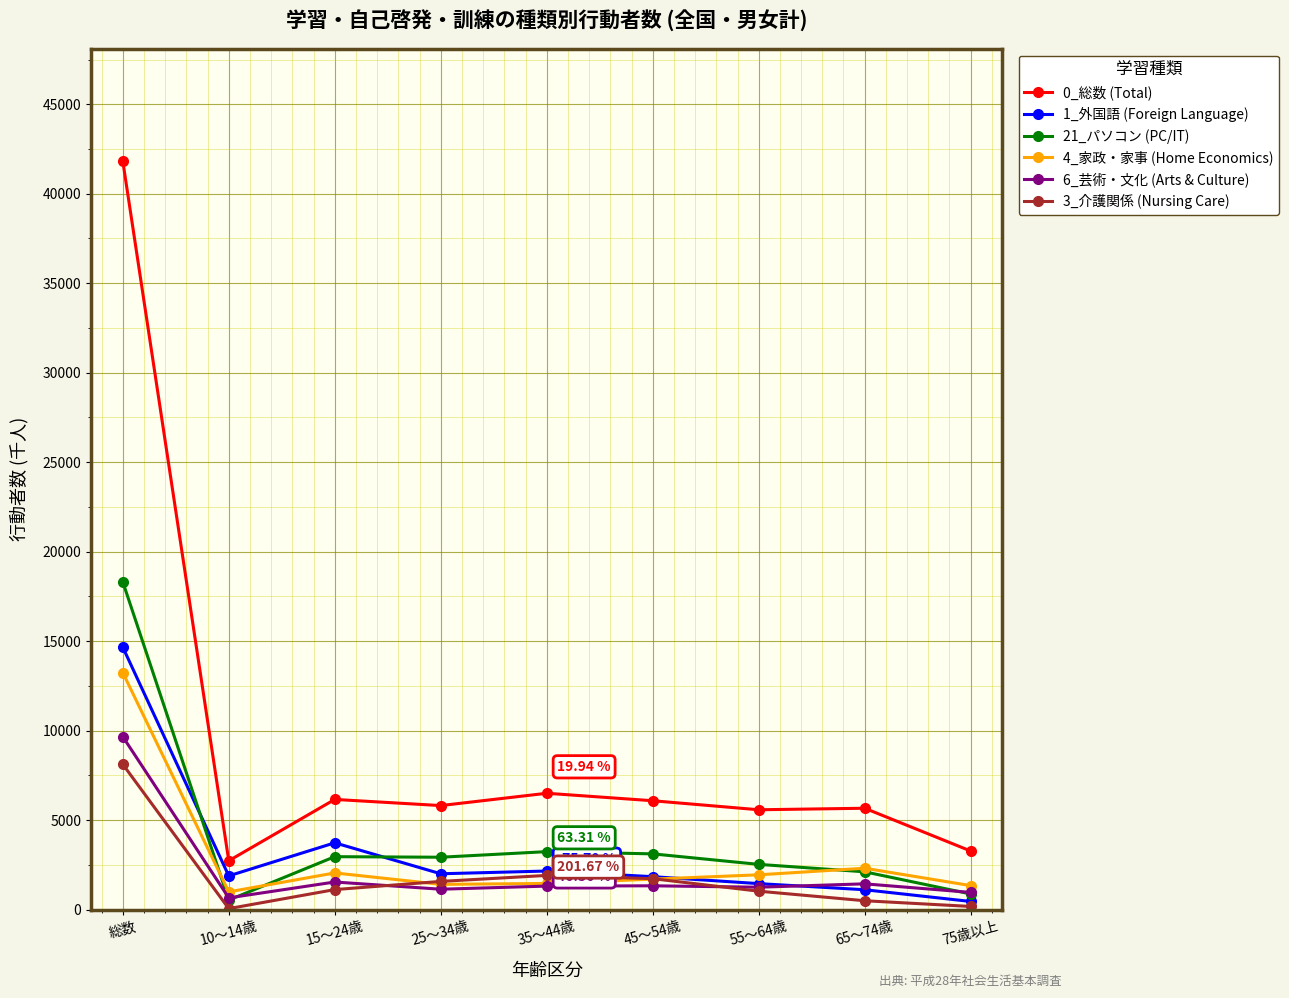

True or false: 1_外国語 (Foreign Language) and 4_家政・家事 (Home Economics) cross at least once.

True